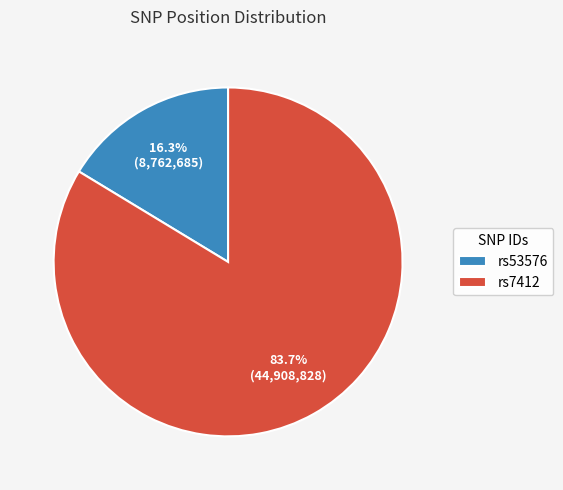

Approximately how many times larger is the value at rs7412 compared to rs53576?

5.1